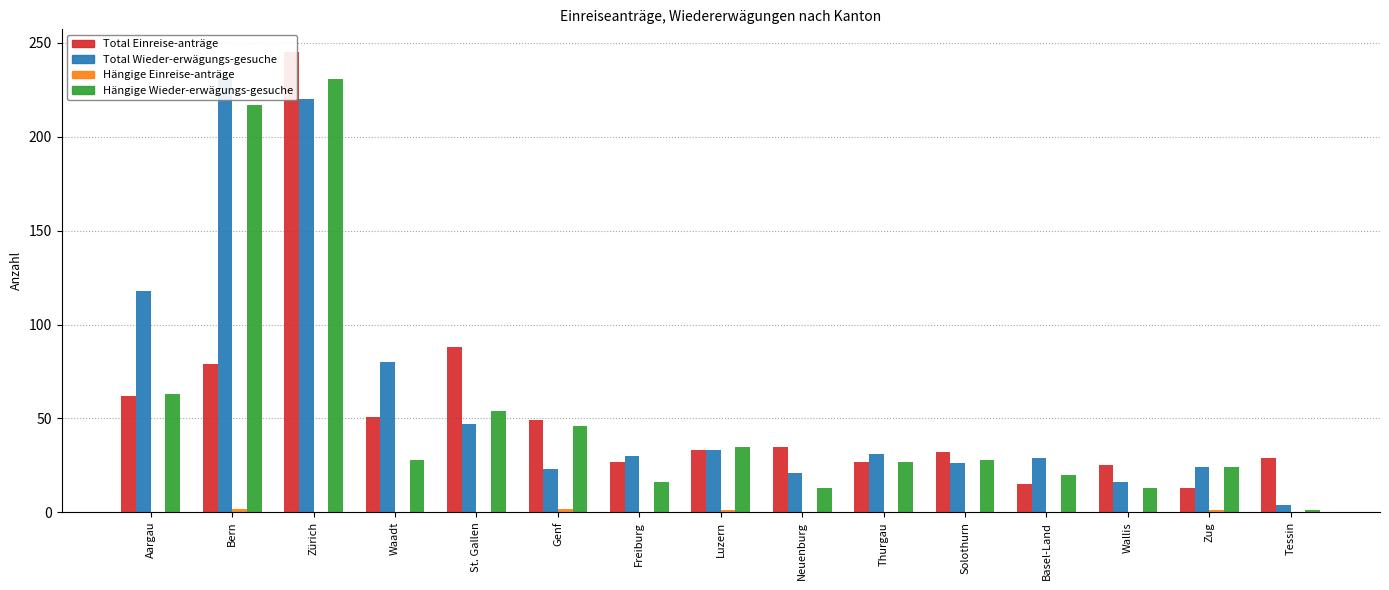

What is the total value across all series at Zug?

62